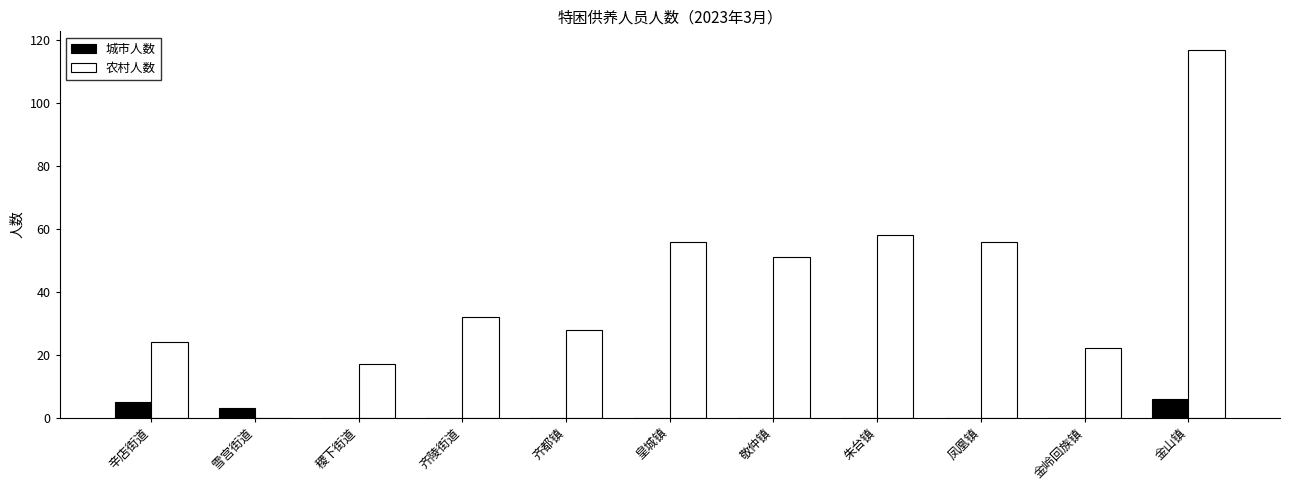

The 农村人数 series shows 17 at 稷下街道. True or false?

True